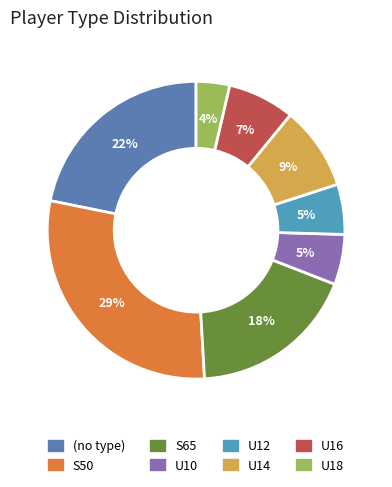

Count the number of slices in the pie.

8